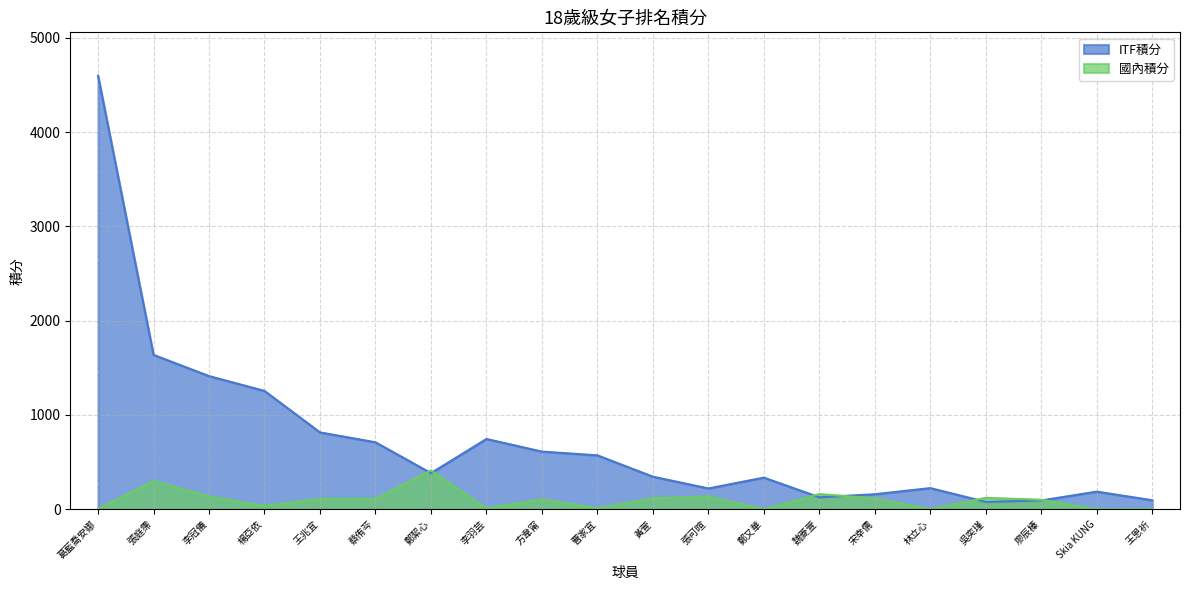

What is the label of the 3rd point from the right?

廖辰榛